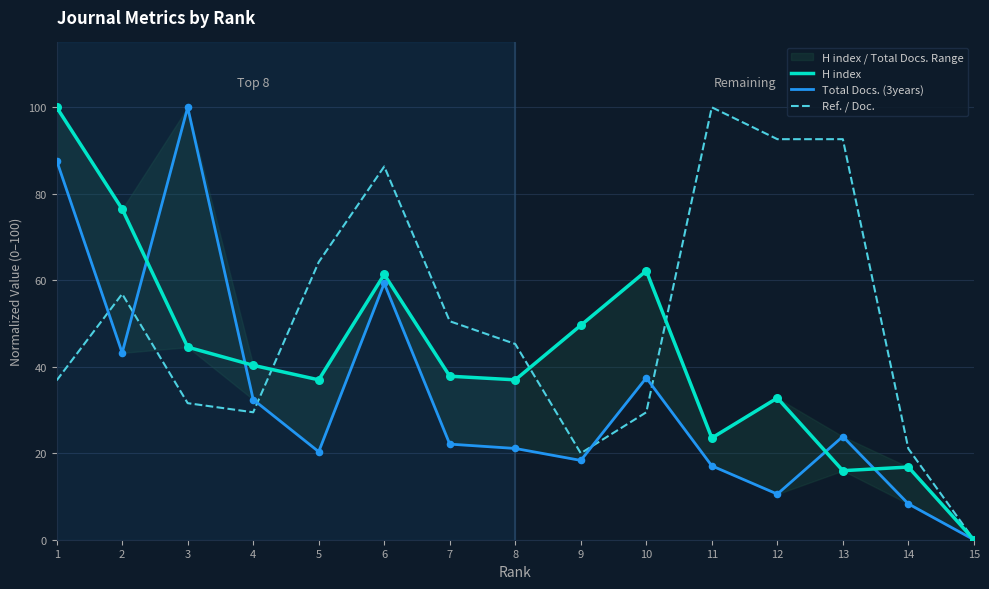

What is the total value across all series at 8?

103.3